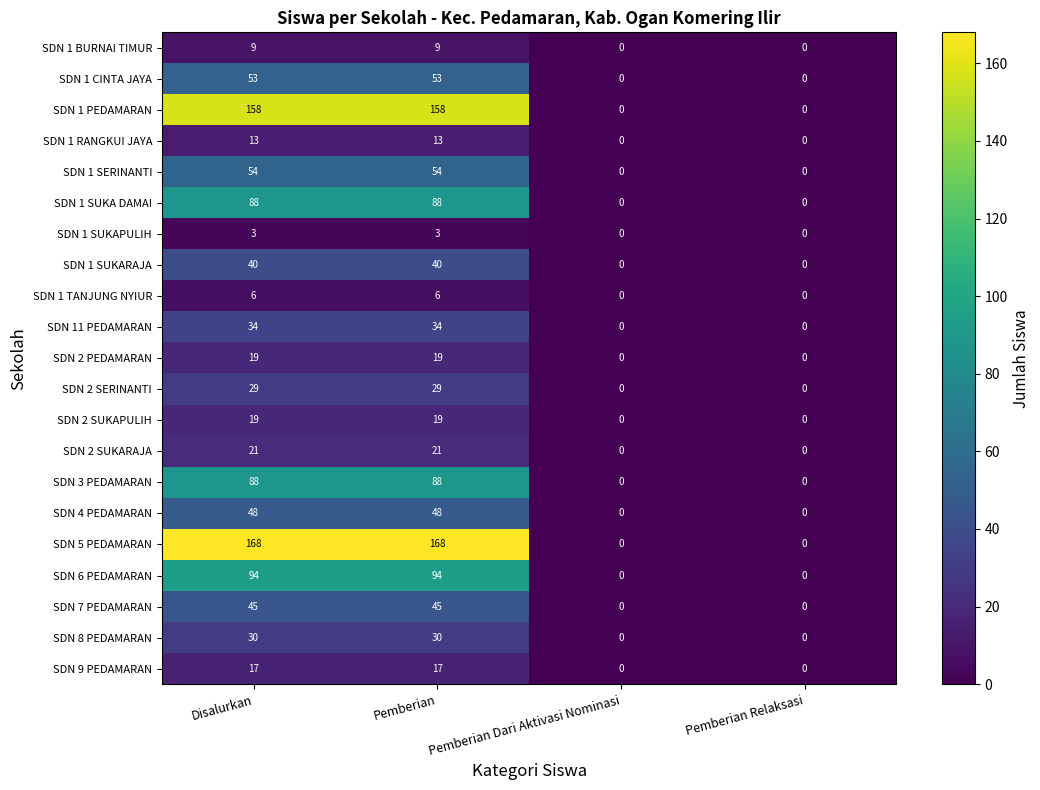

How many SDN 3 PEDAMARAN values are between 0 and 88?

4